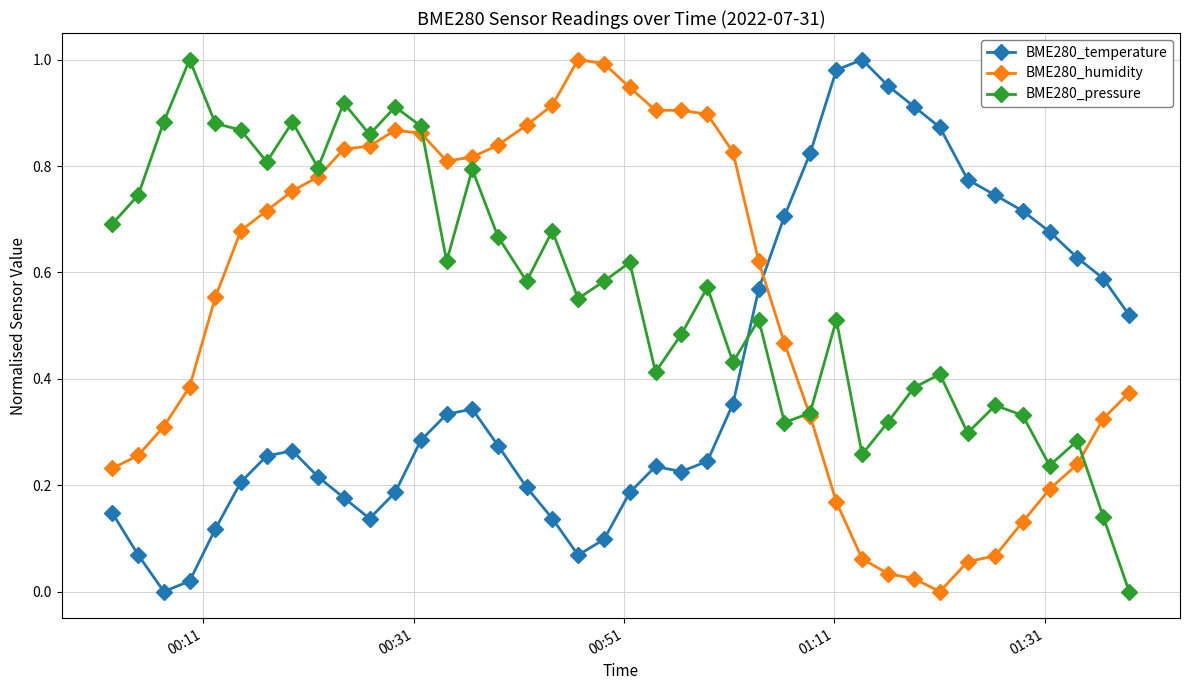

At how many categories does at least one series exceed 0?

40